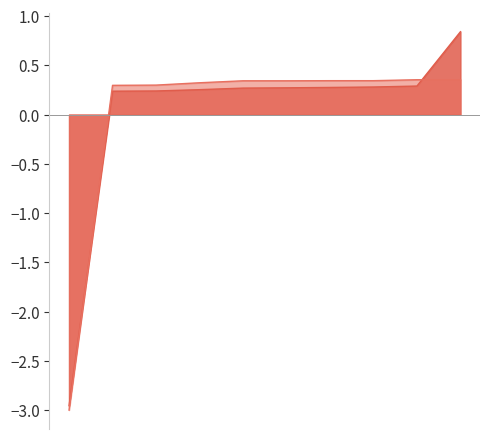

The id series shows 0.2 at 6203. True or false?

False